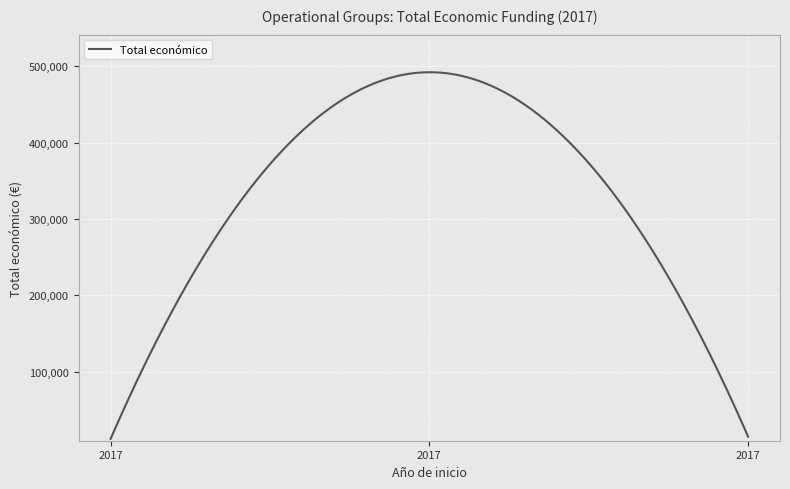

Count the number of values greater than 14840.

1